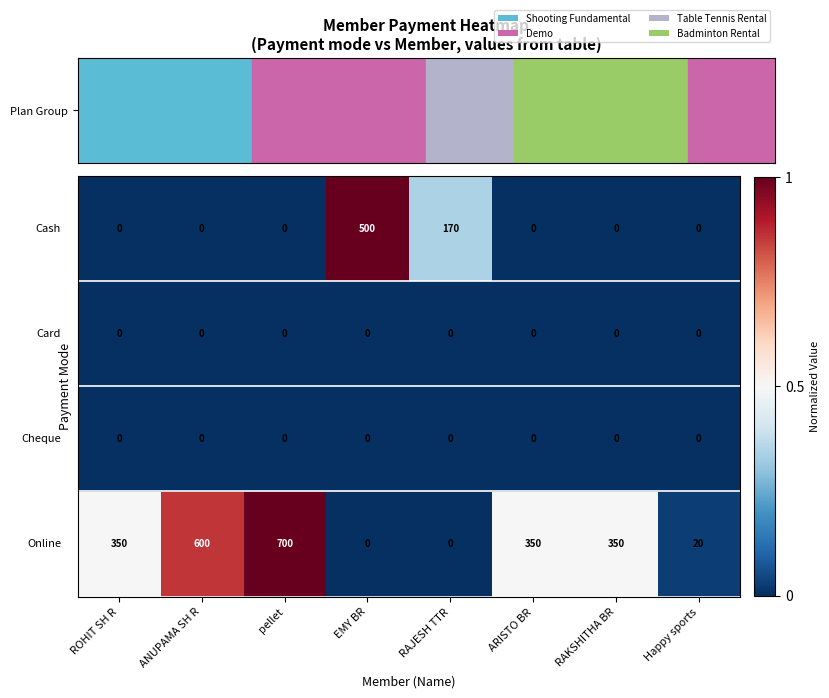

What is the maximum value shown in the chart?

700